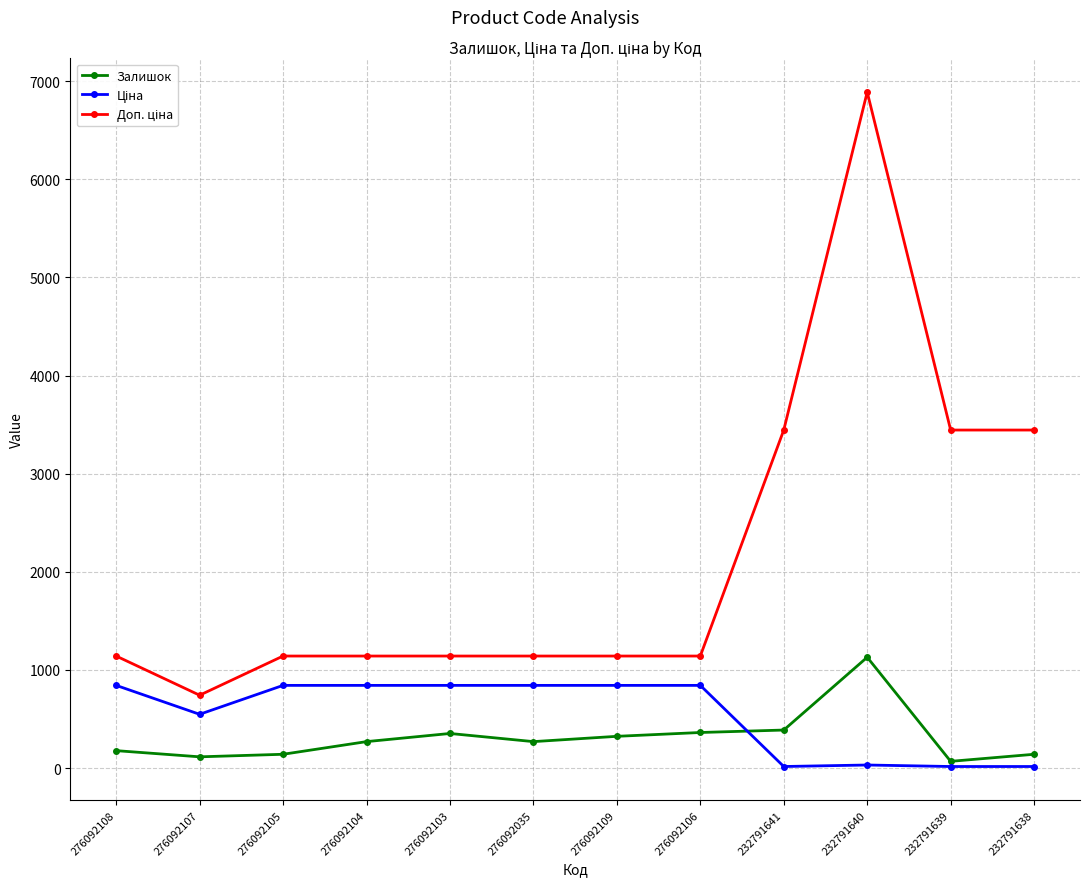

What is the average value of the Залишок series?

310.8